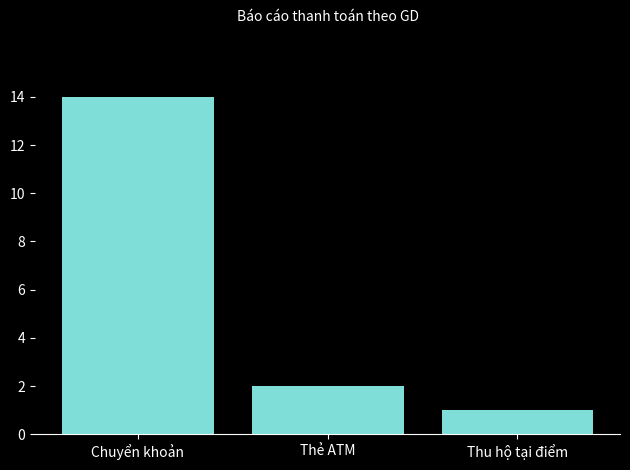

How many data points are less than 2?

1